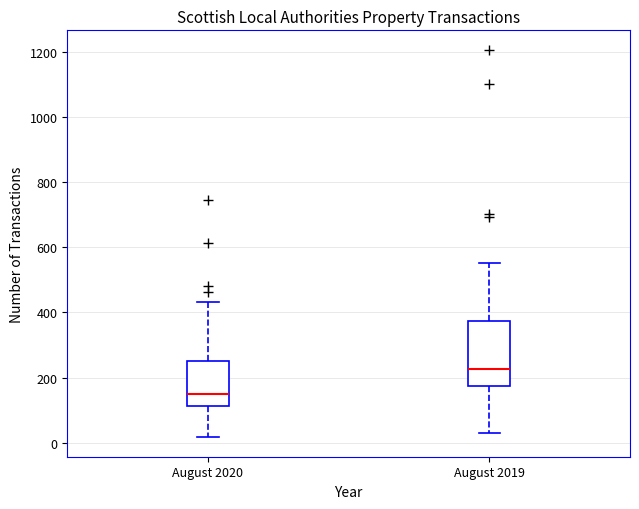

Where is the upper edge of the box for August 2019 on the y-axis? The values are not printed on the chart, so give them approximately, as read against the axis.

380